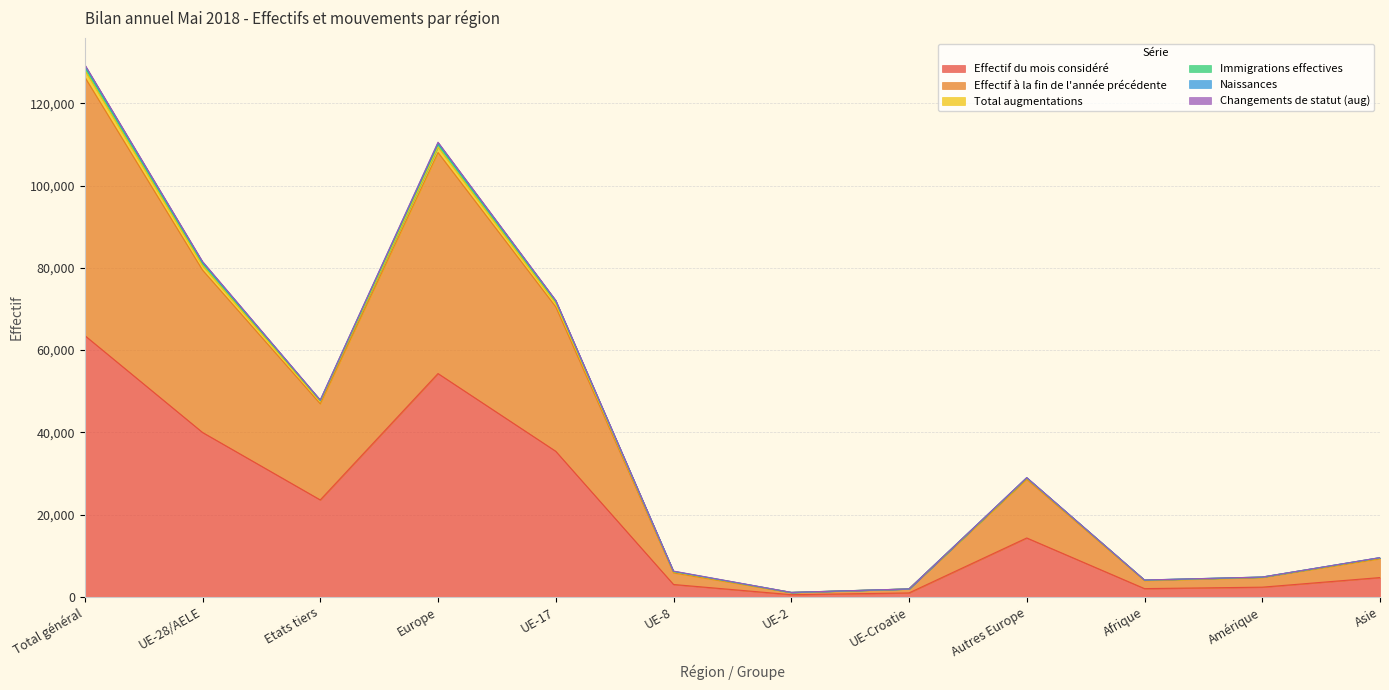

List the labels in order of Effectif du mois considéré value, smallest first.

UE-2, UE-Croatie, Afrique, Amérique, UE-8, Asie, Autres Europe, Etats tiers, UE-17, UE-28/AELE, Europe, Total général